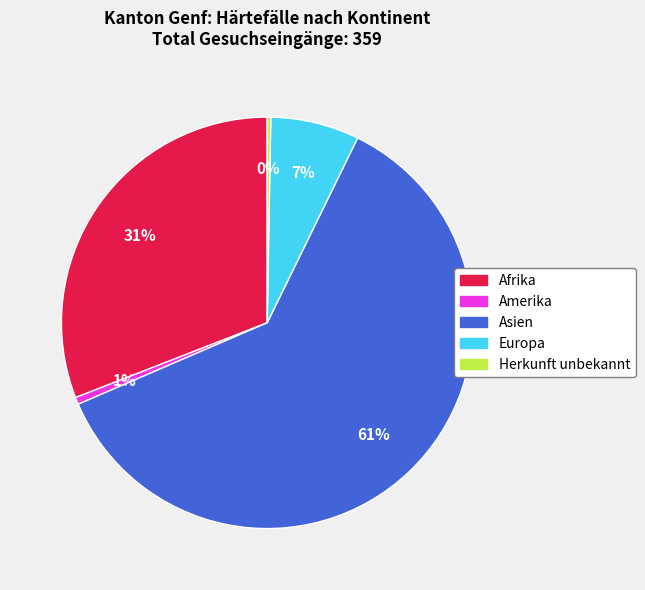

Does Afrika represent more than half of the total?

No